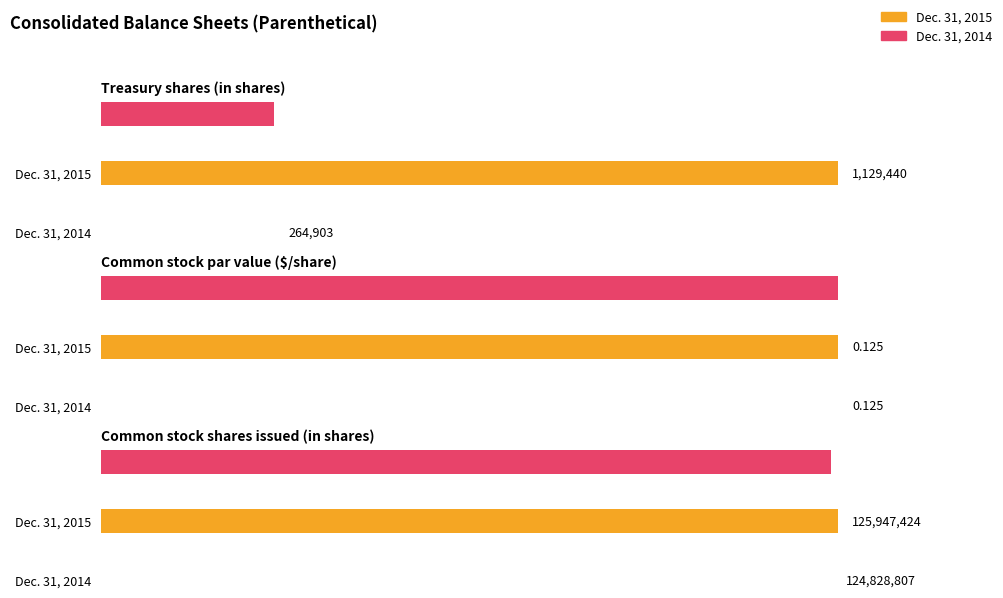

What is the difference between the maximum and minimum values in the Dec. 31, 2014 series?

124828806.9